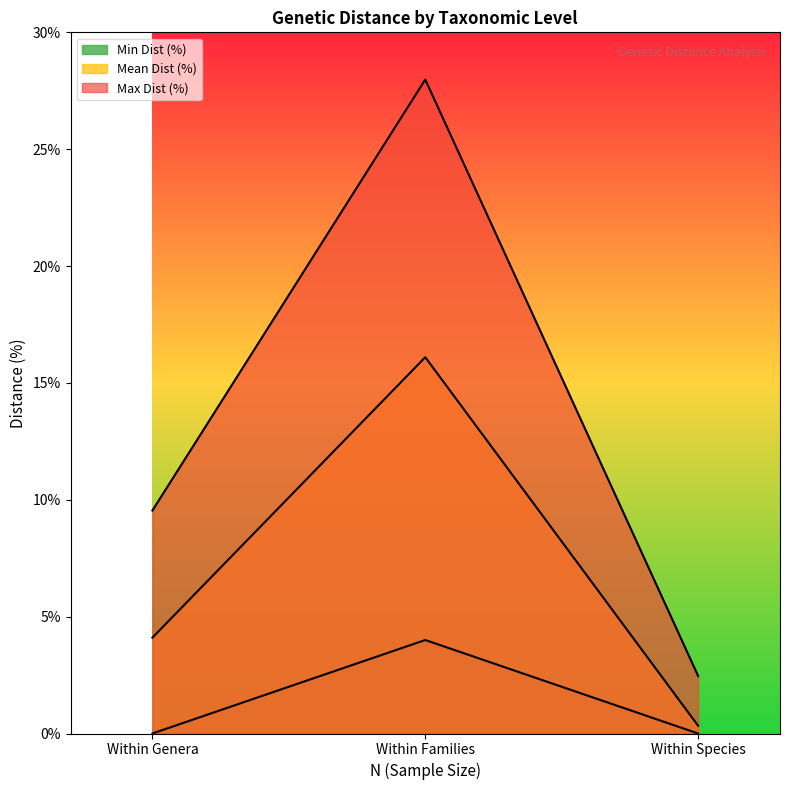

What are all the series names shown in the legend?

Min Dist (%), Mean Dist (%), Max Dist (%)